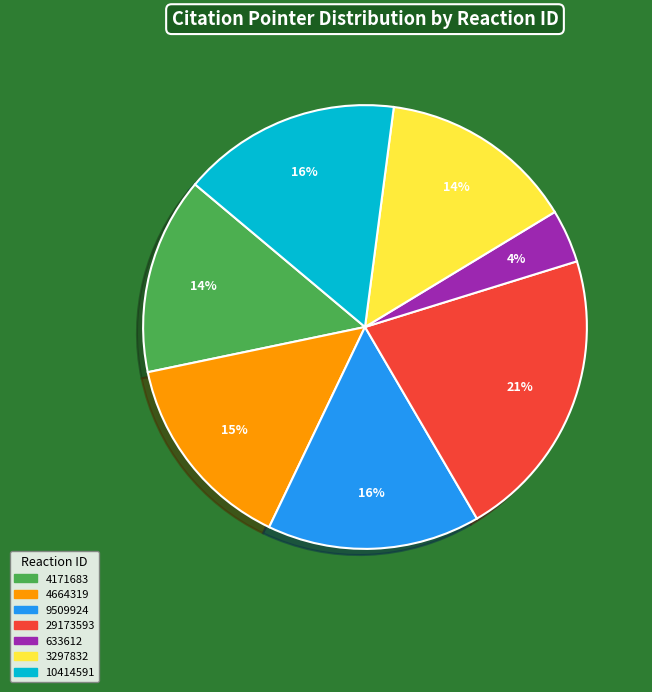

True or false: 3297832 accounts for 14% of the total.

True